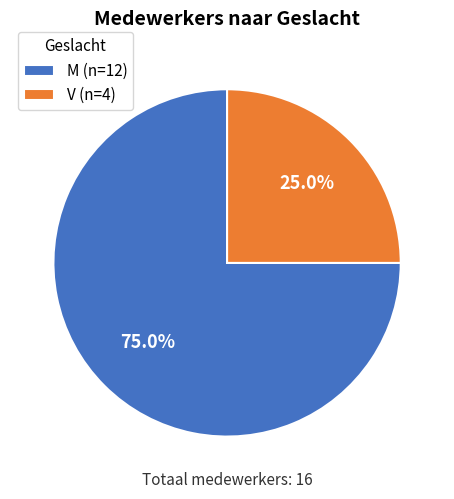

True or false: V accounts for 38% of the total.

False